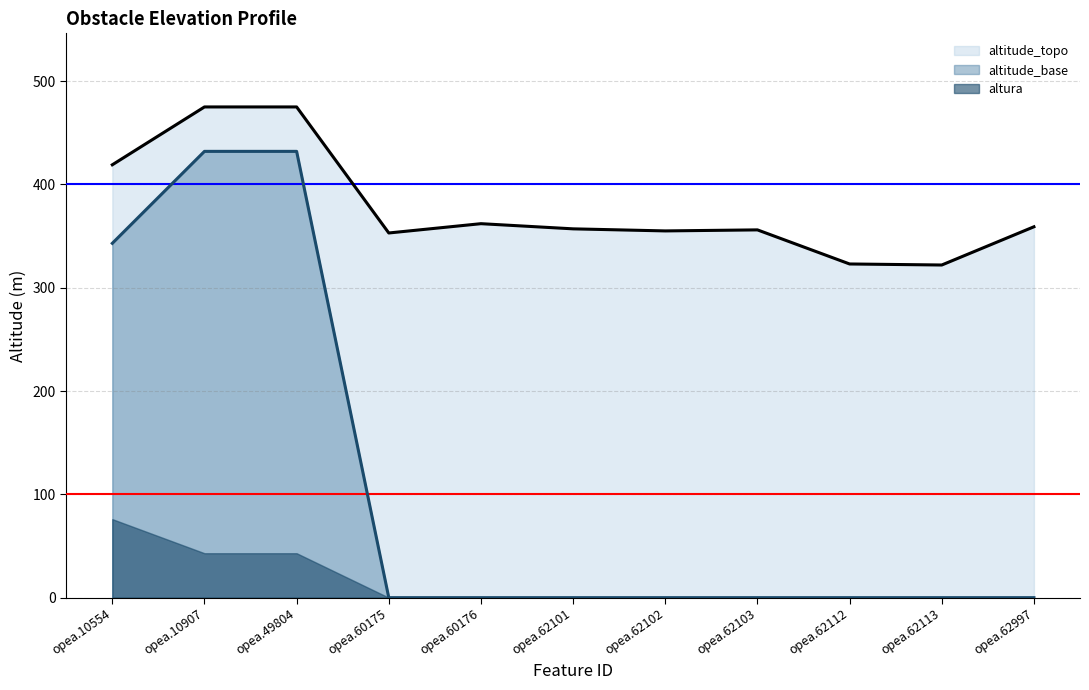

What is the total value across all series at opea.62113?

322